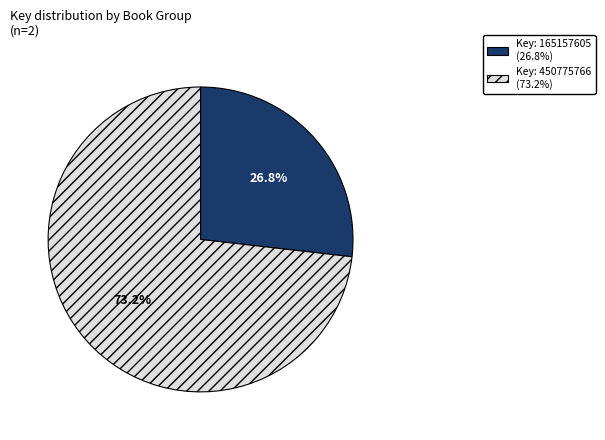

To the nearest percent, what is the difference between the largest and smallest slice percentages?

46%